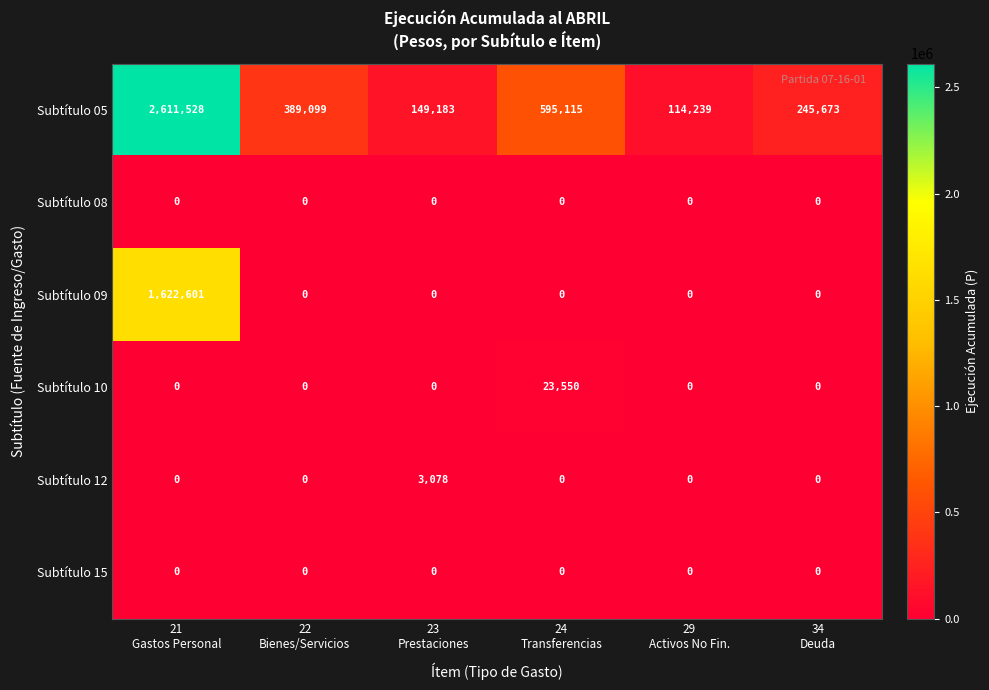

Which series has the largest range (max minus min)?

Subtítulo 05